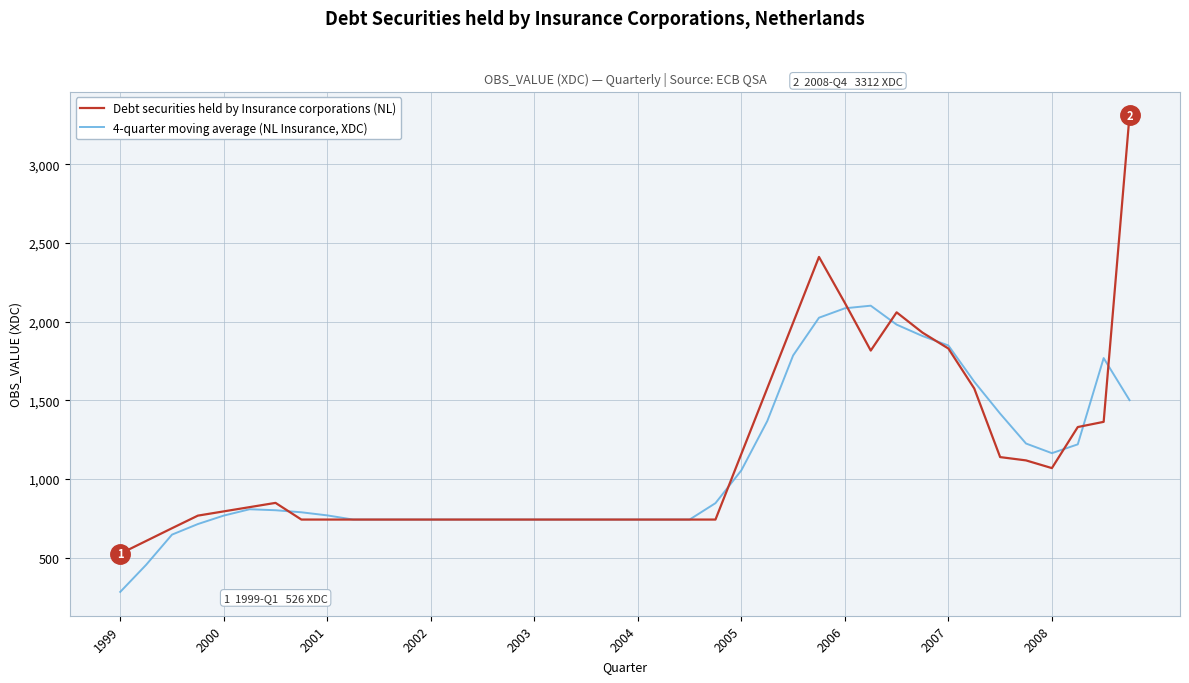

List the series in order of their overall mean, highest first.

Debt securities held by Insurance corporations (NL), 4-quarter moving average (NL Insurance, XDC)